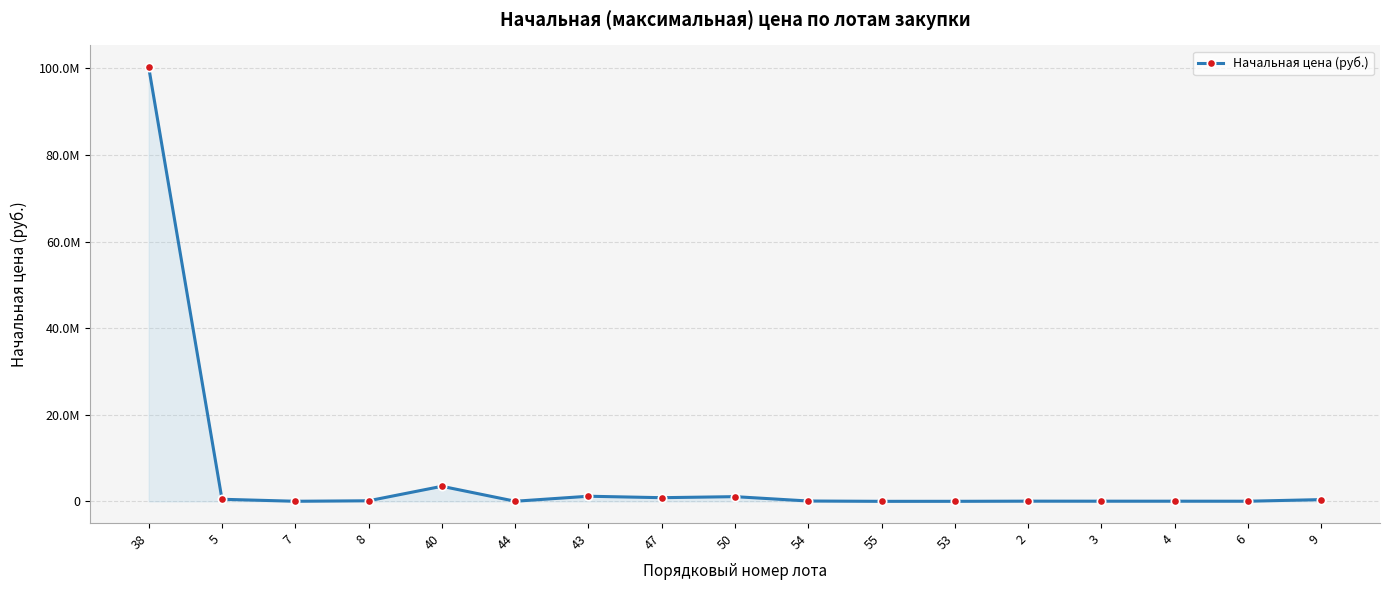

What is the difference between the second highest and minimum values?

3472620.3